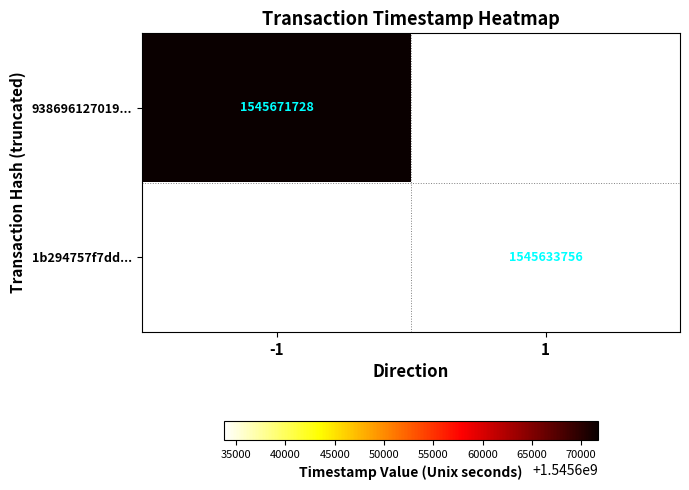

At which category does the chart reach its peak across all series?

-1